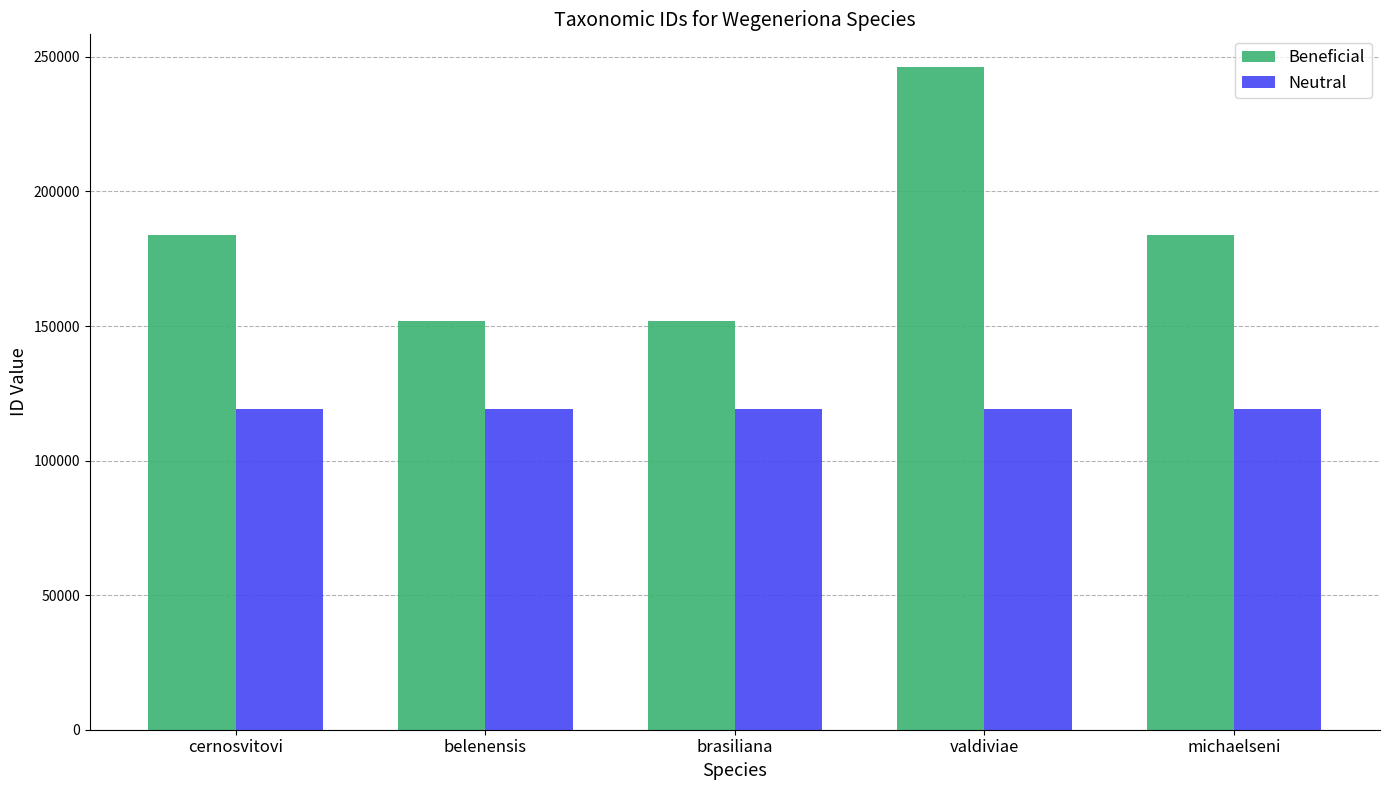

What is the total value across all series at cernosvitovi?

302780